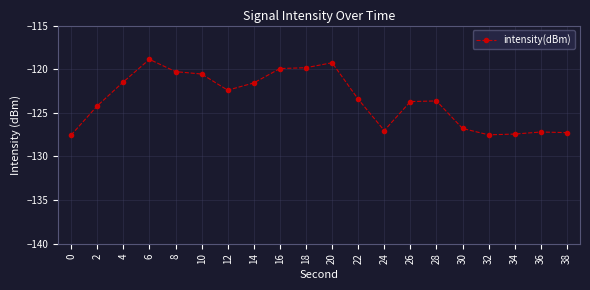

What is the greatest value displayed?

-118.9